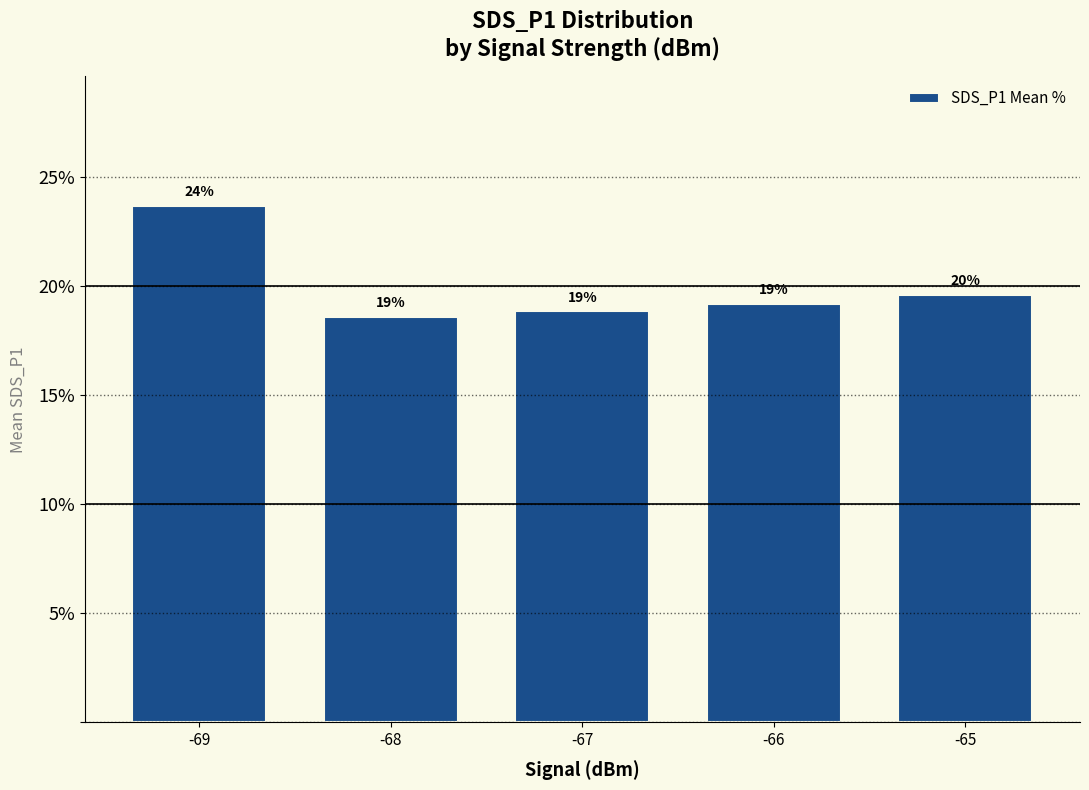

How many bars are there in total?

5